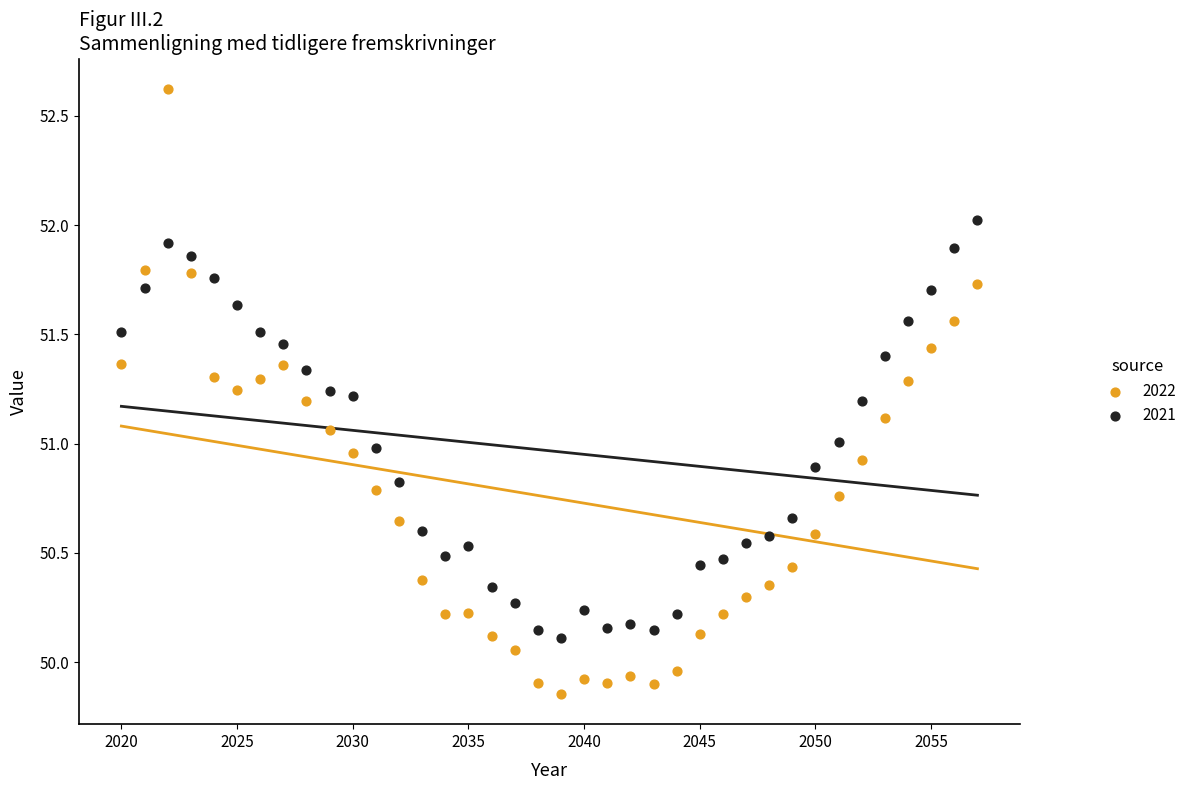

What are all the series names shown in the legend?

2022, 2021